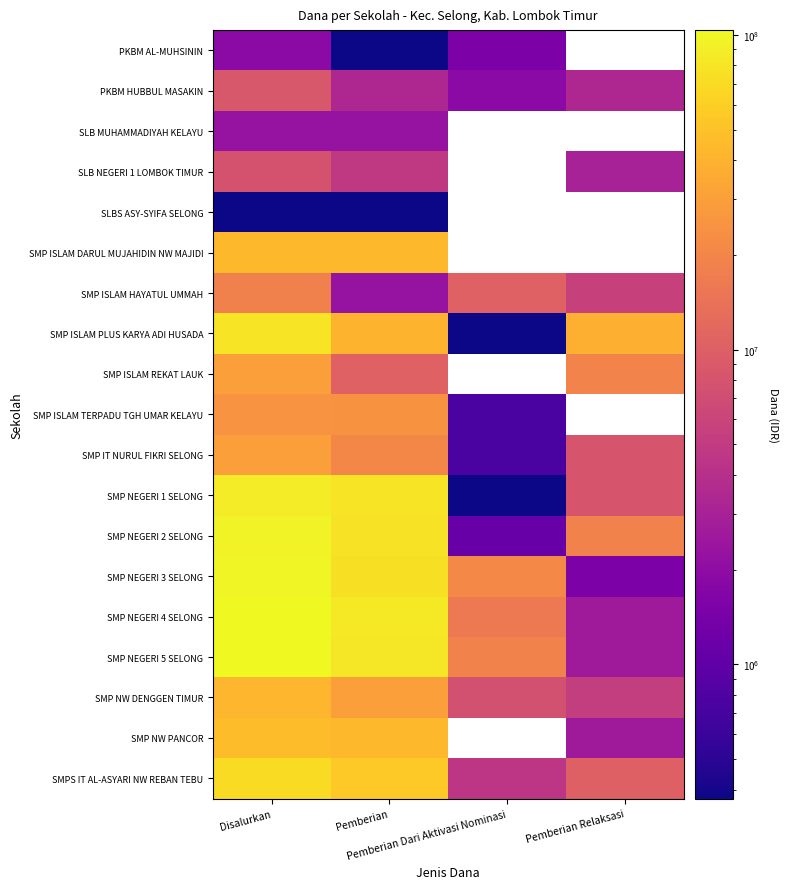

What is the difference between the PKBM HUBBUL MASAKIN values at Pemberian Relaksasi and Disalurkan?

5250000.0